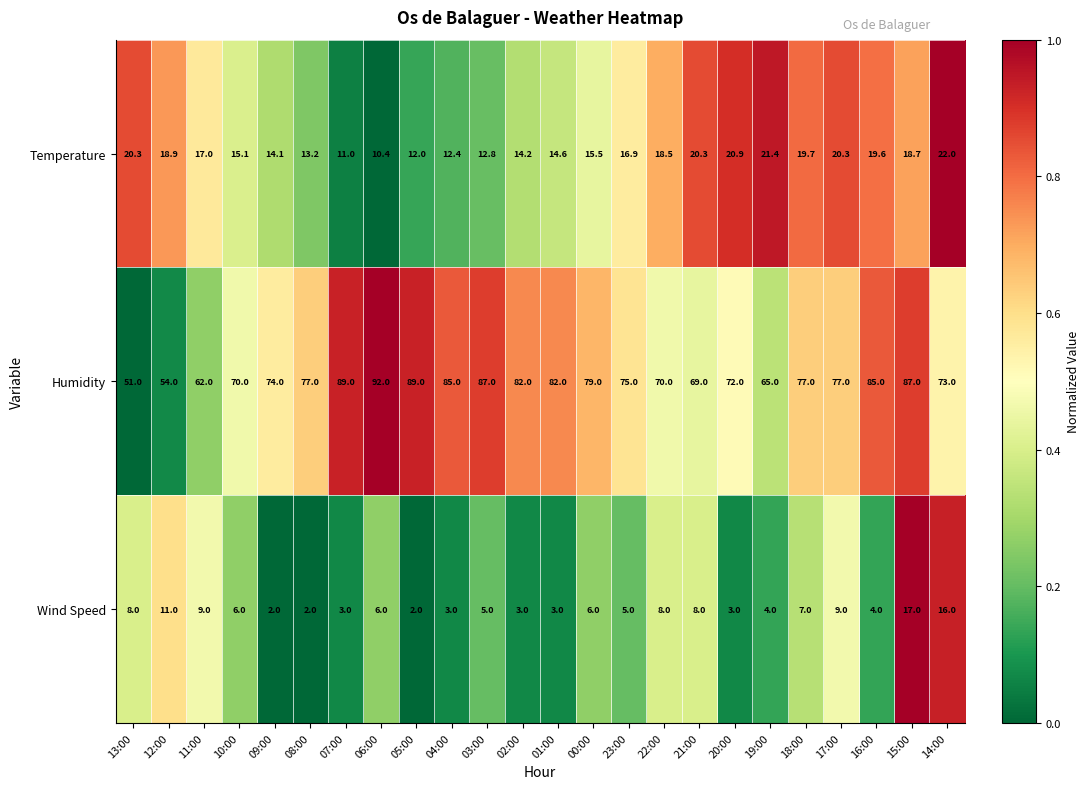

Which label corresponds to the largest value in the chart?

06:00